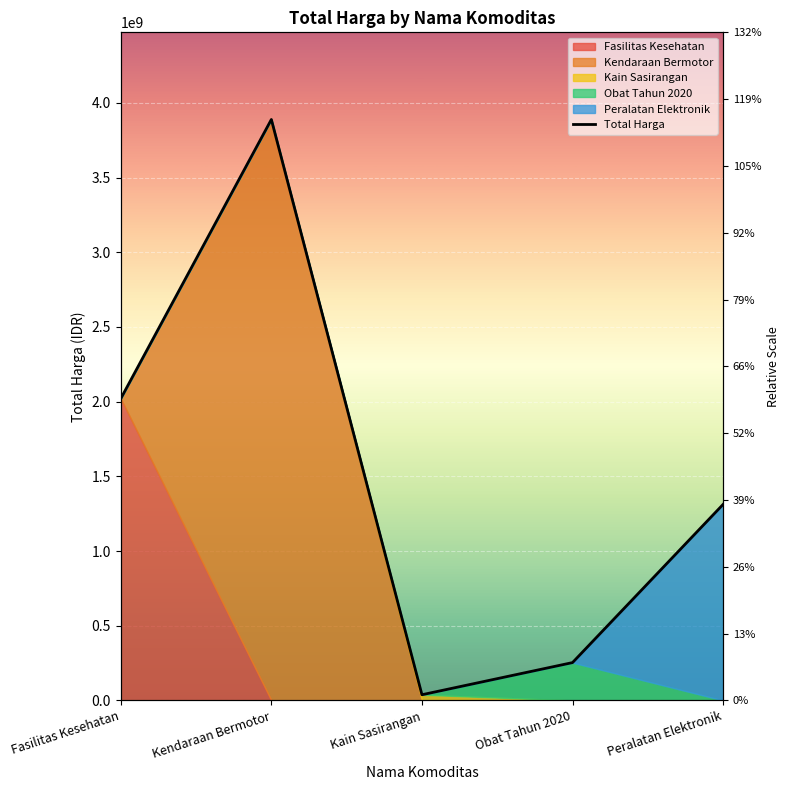

How many lines are shown in the chart?

1